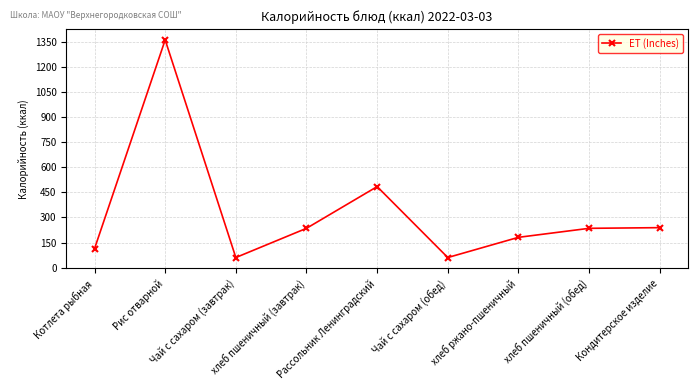

What is the minimum value shown in the chart?

60